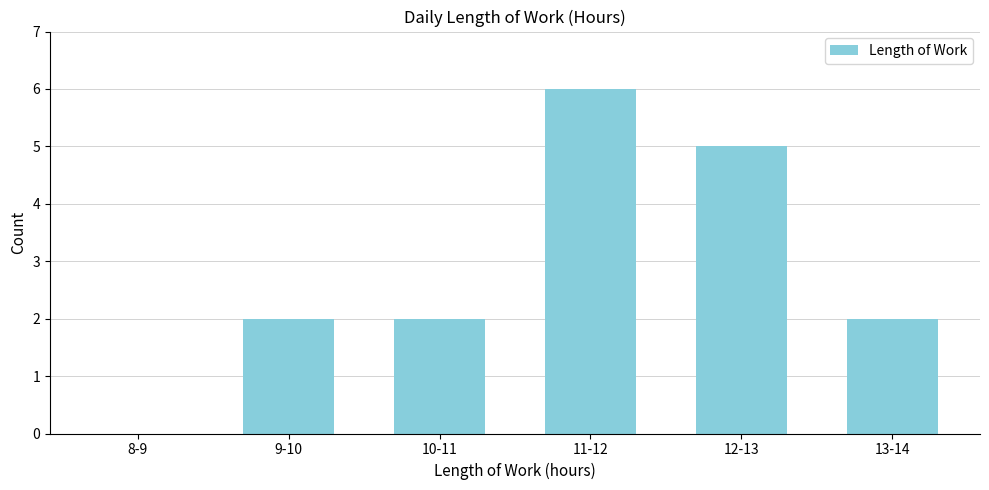

Reading left to right, list all the values displayed in this chart.

8-9=0	9-10=2	10-11=2	11-12=6	12-13=5	13-14=2